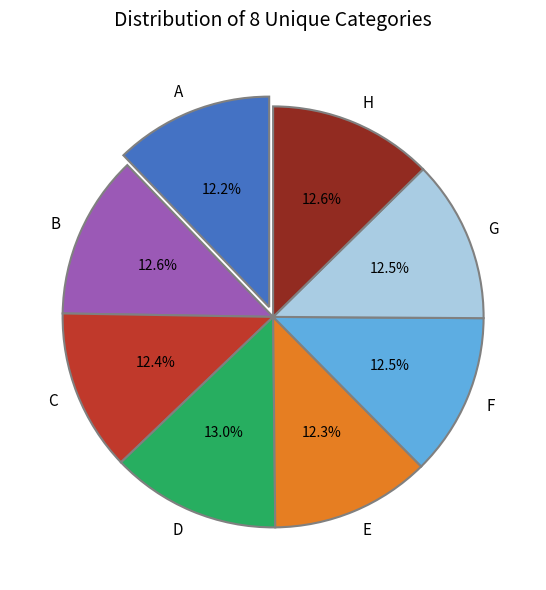

Is the sum of F and E greater than half?

No